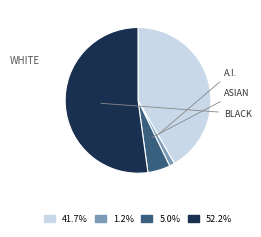

How many segments does this pie chart have?

4